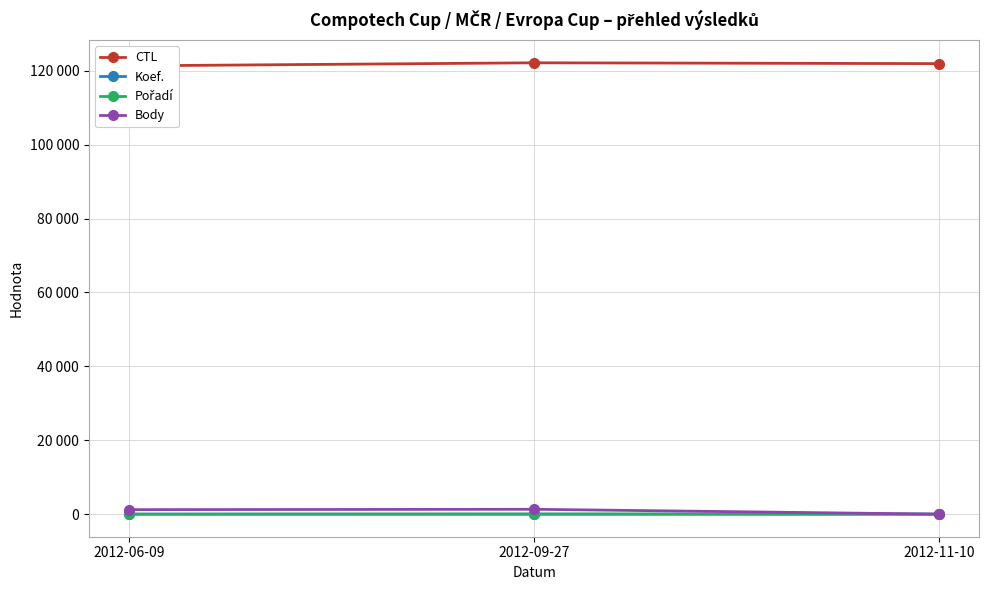

Reading left to right, transcribe all the data shown in this chart.

CTL: 2012-06-09=121315	2012-09-27=122139	2012-11-10=121916
Koef.: 2012-06-09=4	2012-09-27=6	2012-11-10=1
Pořadí: 2012-06-09=5	2012-09-27=35	2012-11-10=10
Body: 2012-06-09=1220	2012-09-27=1318	2012-11-10=0